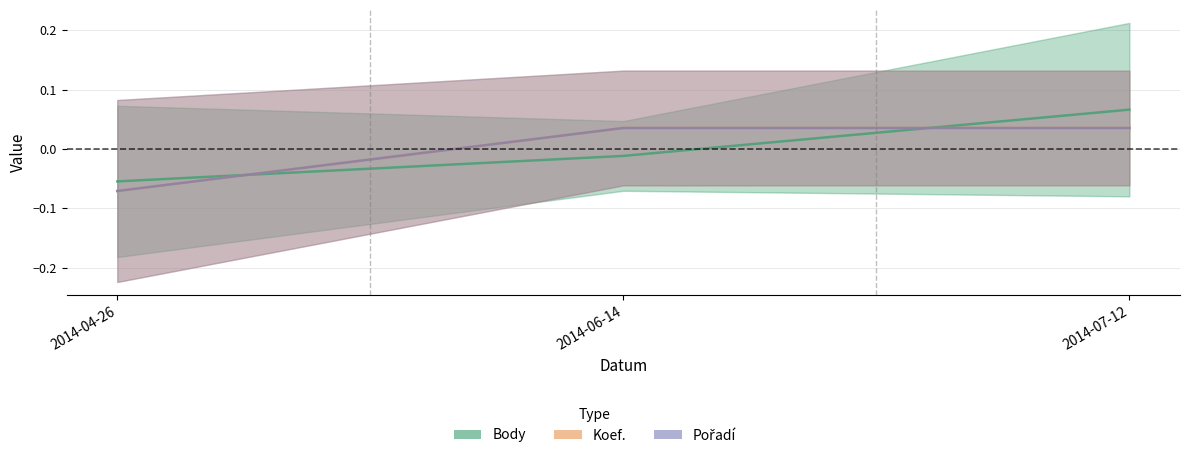

How many Pořadí values are between 0 and 1?

2